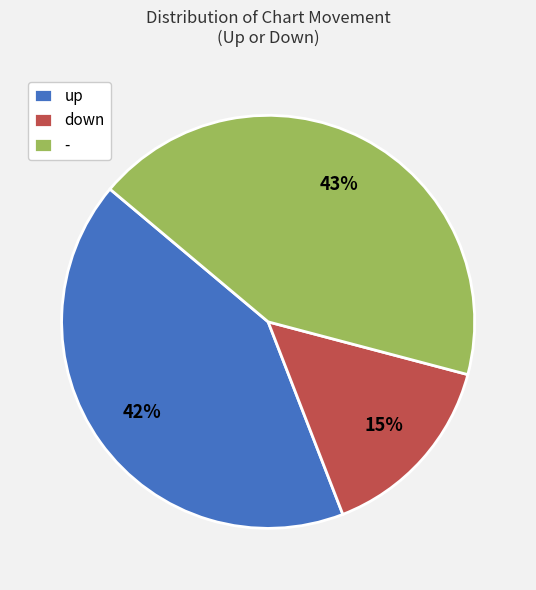

True or false: up accounts for 42% of the total.

True